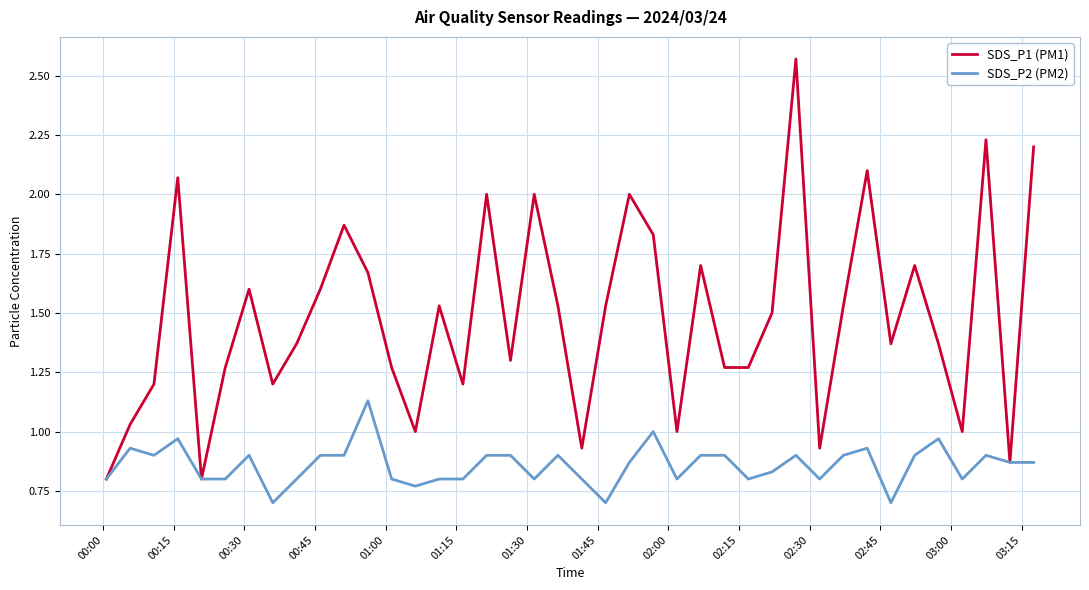

Which series has the widest spread of values?

SDS_P1 (PM1)